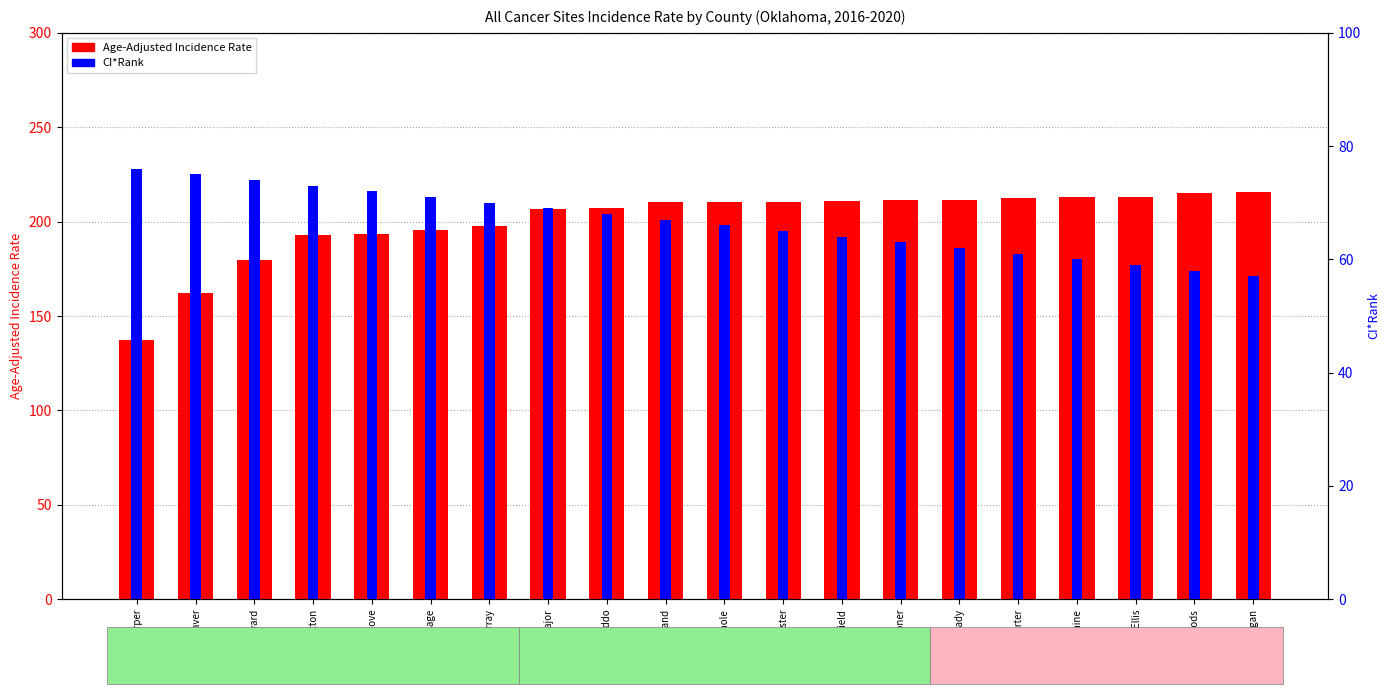

Which has a higher value, Logan or Cotton?

Logan